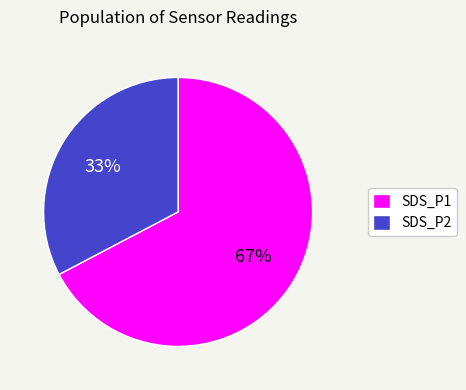

Is the sum of SDS_P2 and SDS_P1 greater than half?

Yes